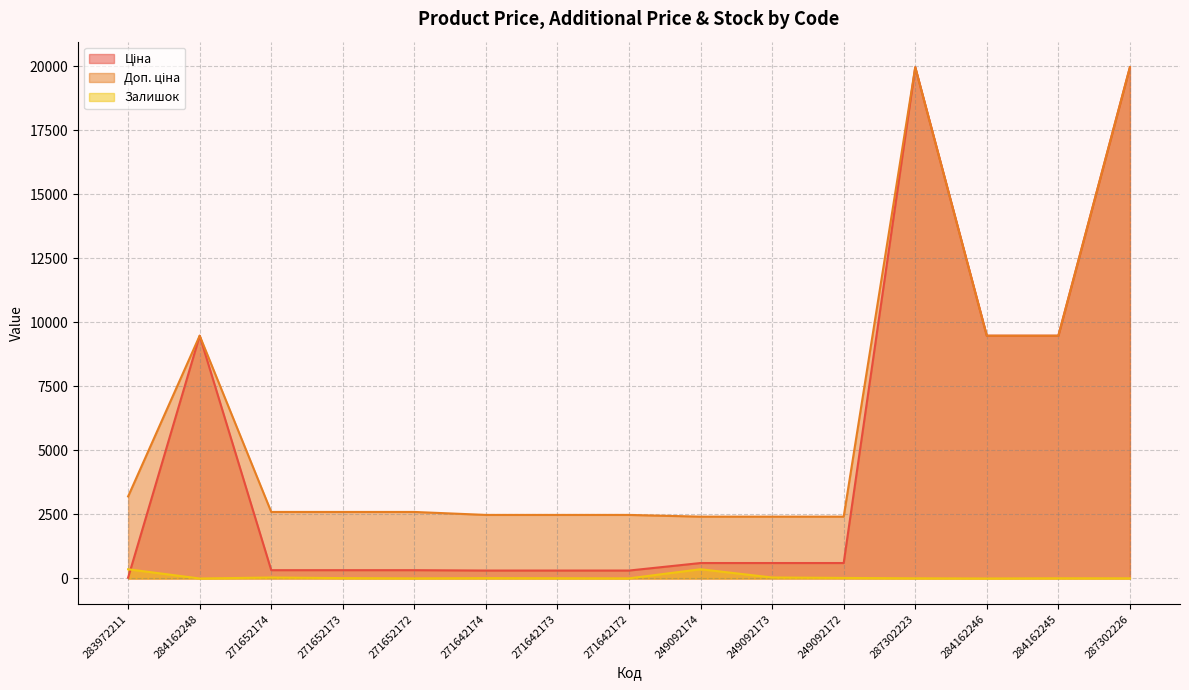

True or false: Ціна has a value of 14548.3 at 284162248.

False